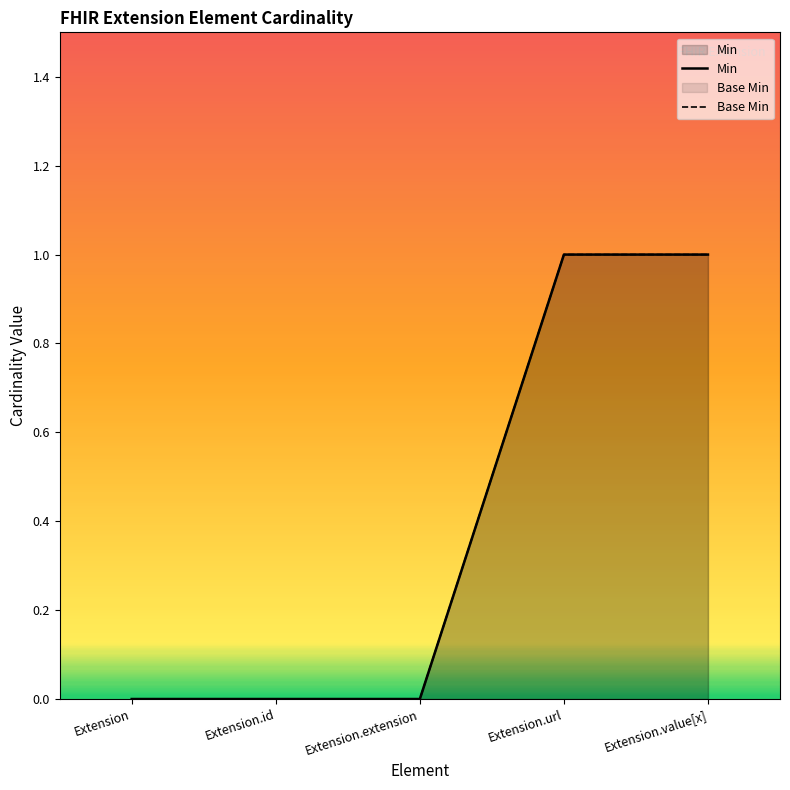

List the labels in order of Min value, smallest first.

Extension, Extension.id, Extension.extension, Extension.url, Extension.value[x]